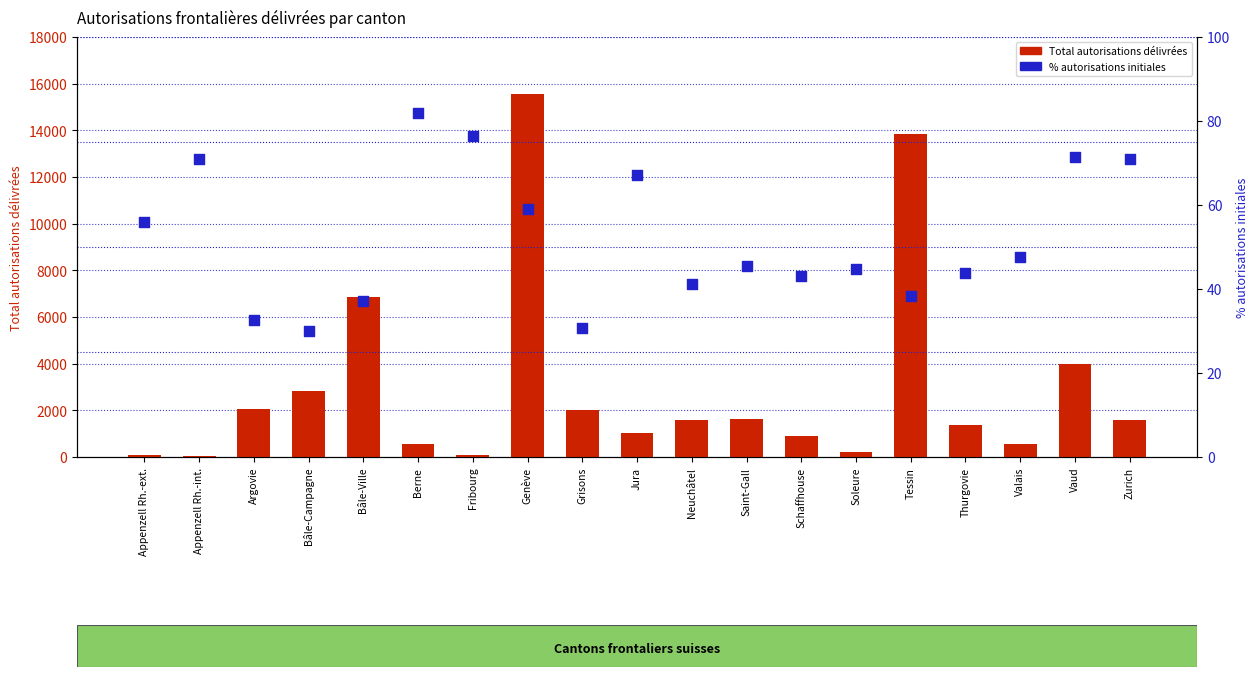

At how many categories does at least one series exceed 3691?

4